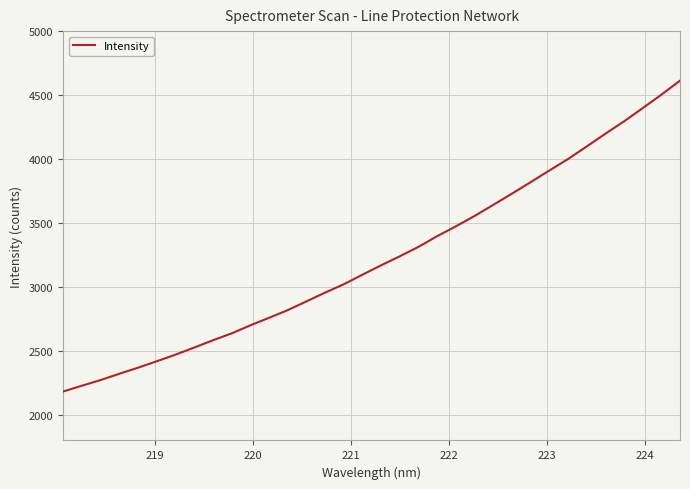

What is the difference between the maximum and minimum values?

2429.7